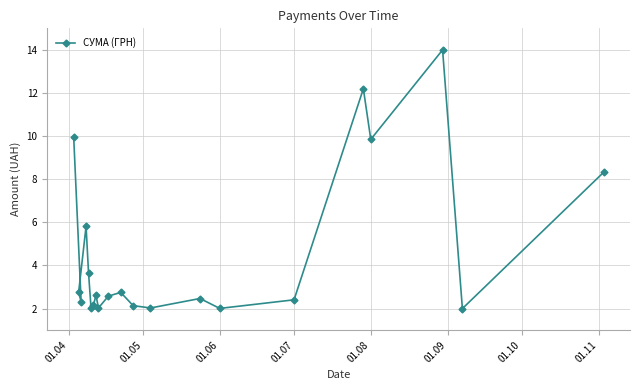

What is the average value?

4.6